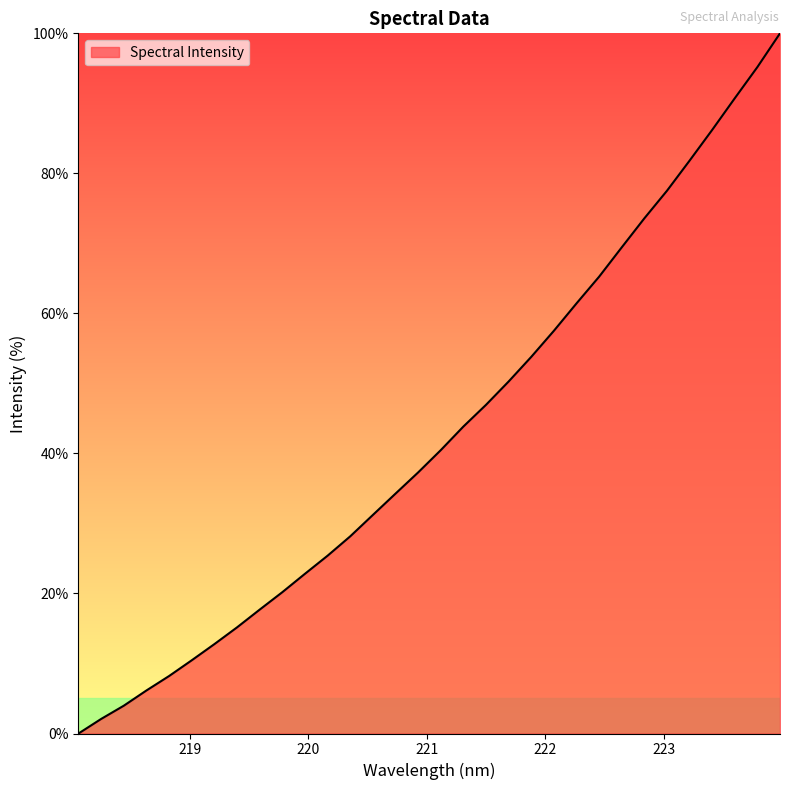

What is the difference between the maximum and minimum values?

100.0